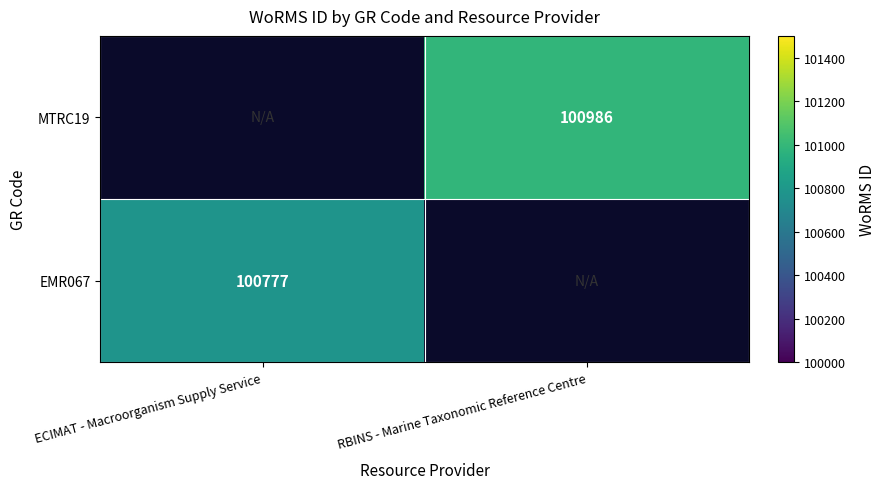

At how many categories does at least one series exceed 100789?

1